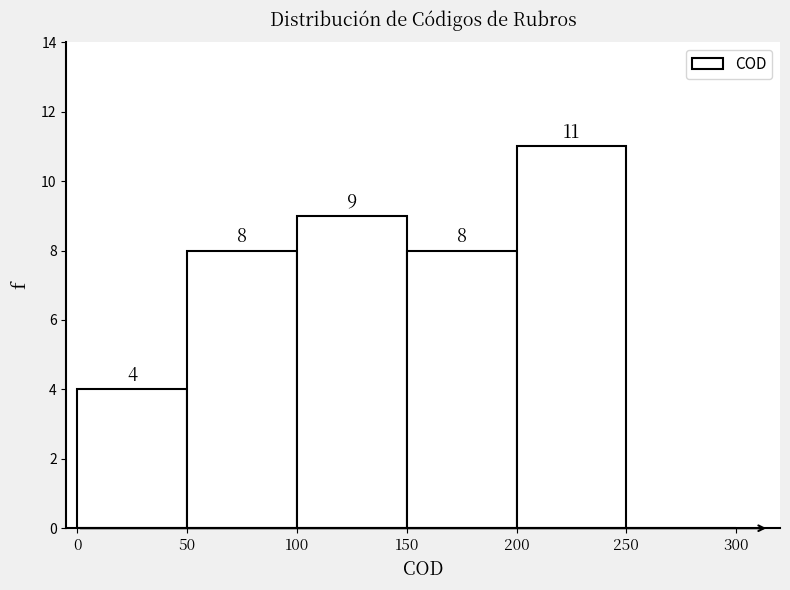

Which range on the x-axis has the tallest bar?

200 to 250